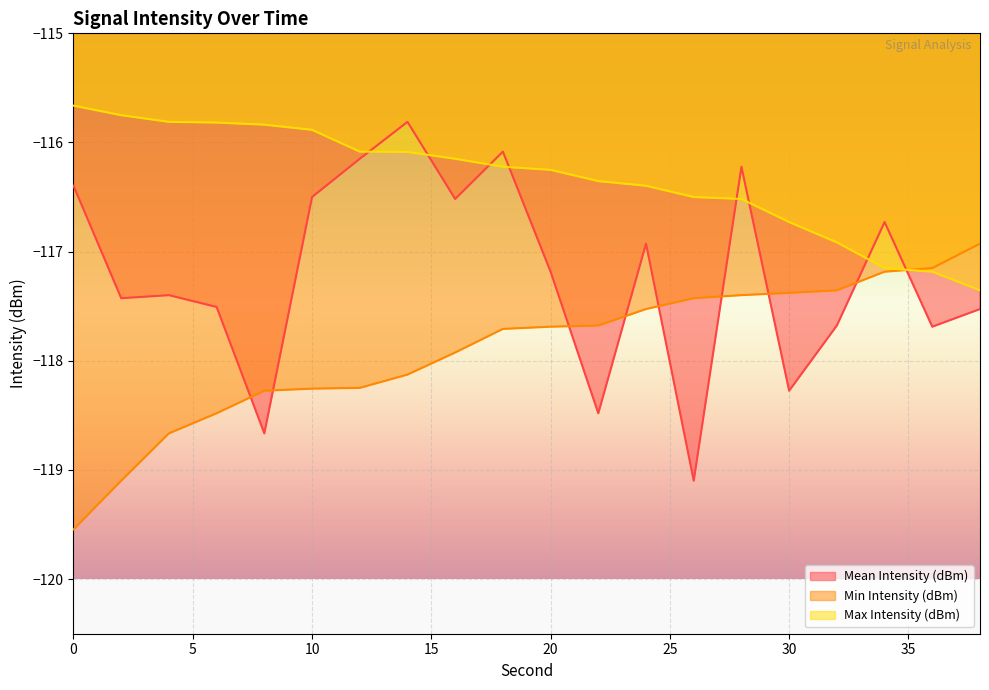

Reading left to right, list all the values displayed in this chart.

Mean Intensity (dBm): -116.4	-117.4	-117.4	-117.5	-118.7	-116.5	-116.1	-115.8	-116.5	-116.1	-117.2	-118.5	-116.9	-119.1	-116.2	-118.3	-117.7	-116.7	-117.7	-117.5
Min Intensity (dBm): -119.5	-119.1	-118.7	-118.5	-118.3	-118.3	-118.2	-118.1	-117.9	-117.7	-117.7	-117.7	-117.5	-117.4	-117.4	-117.4	-117.4	-117.2	-117.2	-116.9
Max Intensity (dBm): -115.7	-115.8	-115.8	-115.8	-115.8	-115.9	-116.1	-116.1	-116.1	-116.2	-116.3	-116.4	-116.4	-116.5	-116.5	-116.7	-116.9	-117.2	-117.2	-117.4